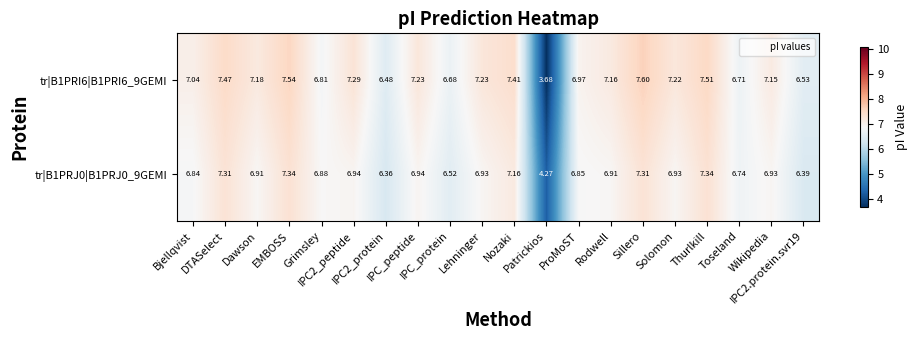

Count the number of data series in this chart.

2